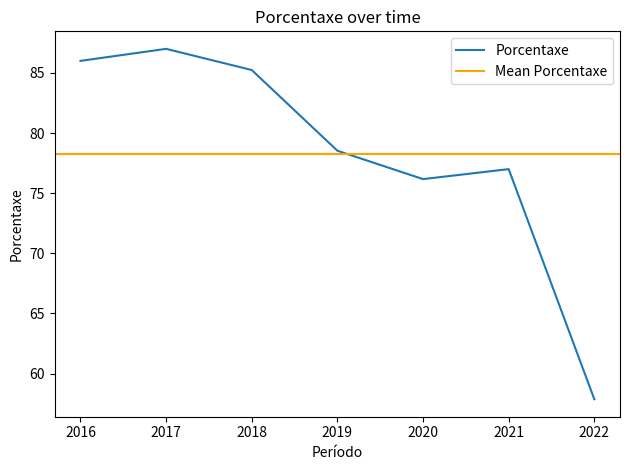

What is the average value?

78.3